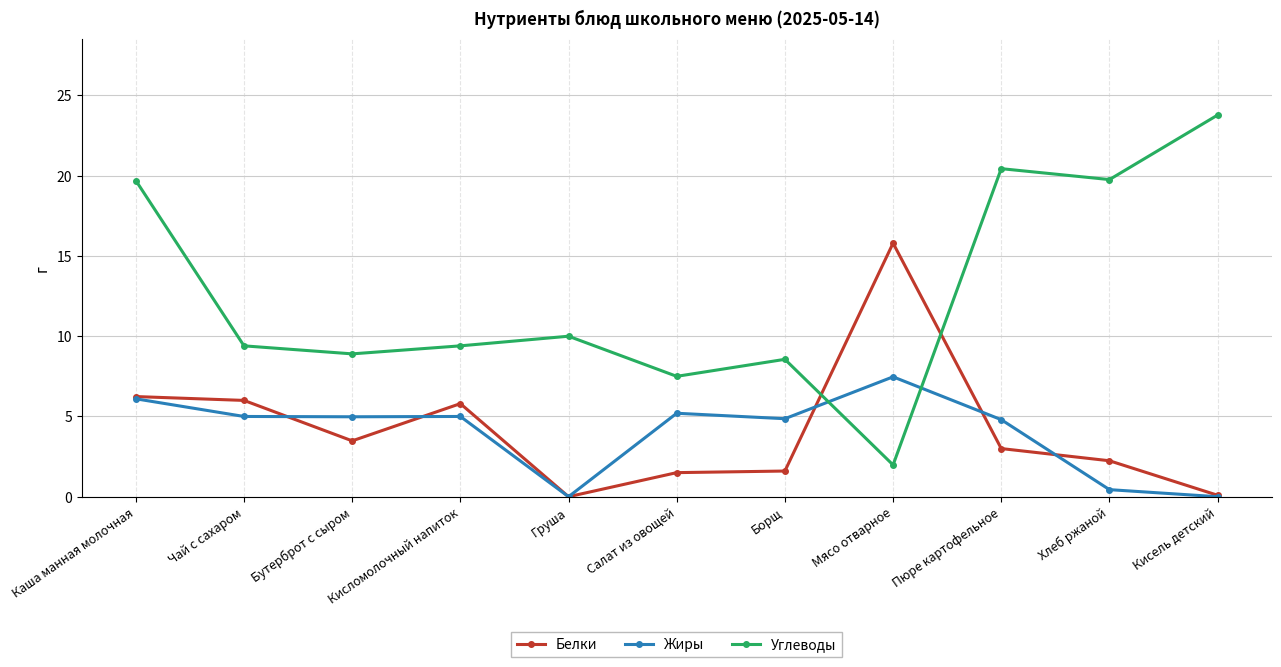

How many data points in Белки are less than 3?

5